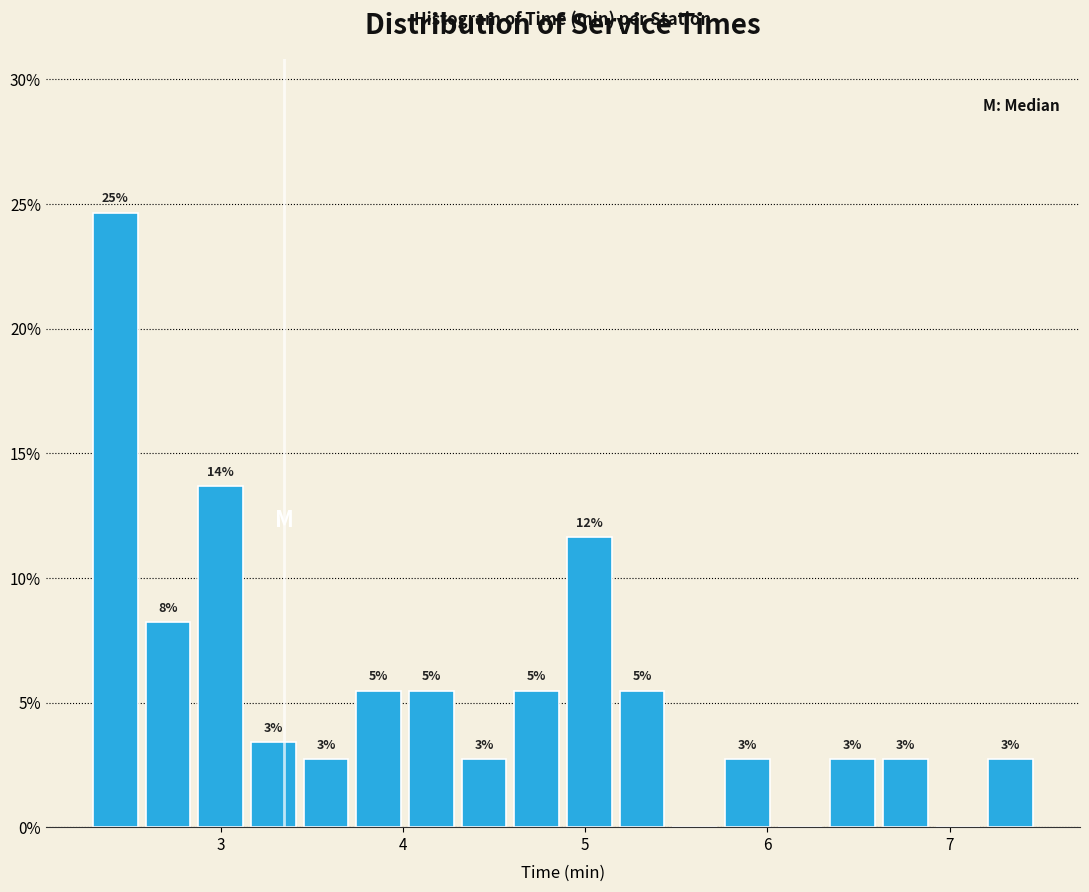

Around what value on the x-axis is the tallest bar? Give the approximate position of its centre, as read against the axis.

2.4